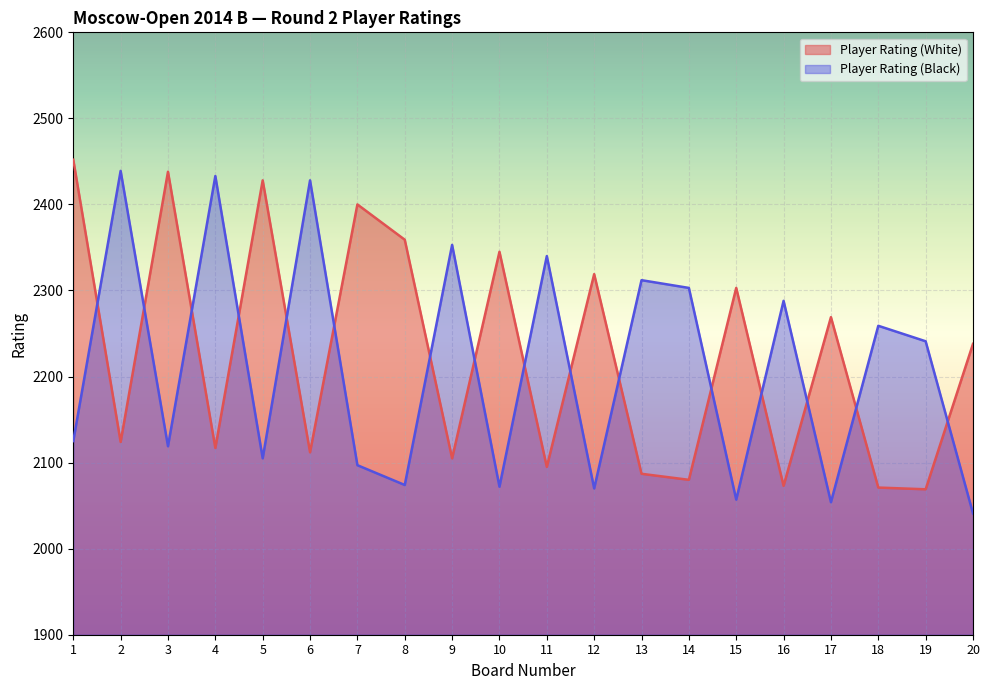

Is it true that Player Rating (Black) equals 2054 at 17?

True